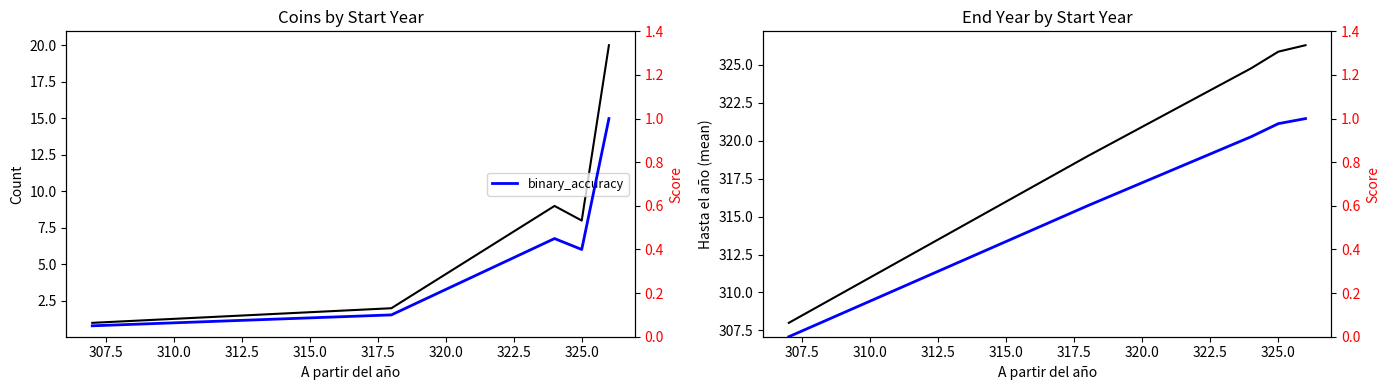

What is the average value of the loss series?

320.8